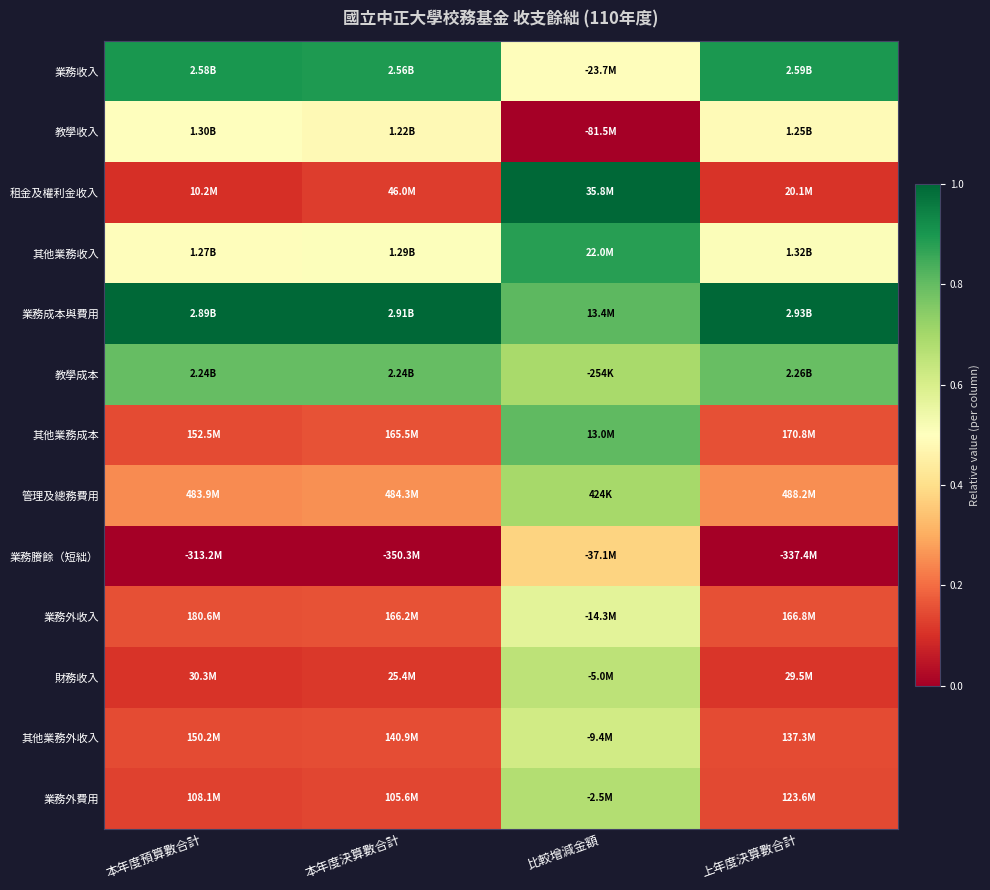

At how many categories does at least one series exceed 0?

4